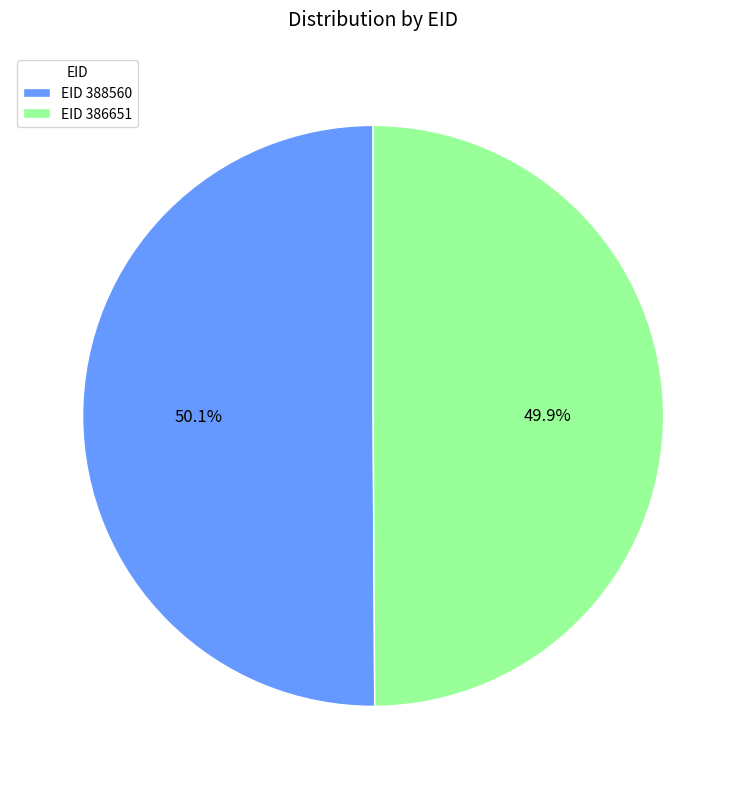

Is there a majority slice in this chart?

Yes